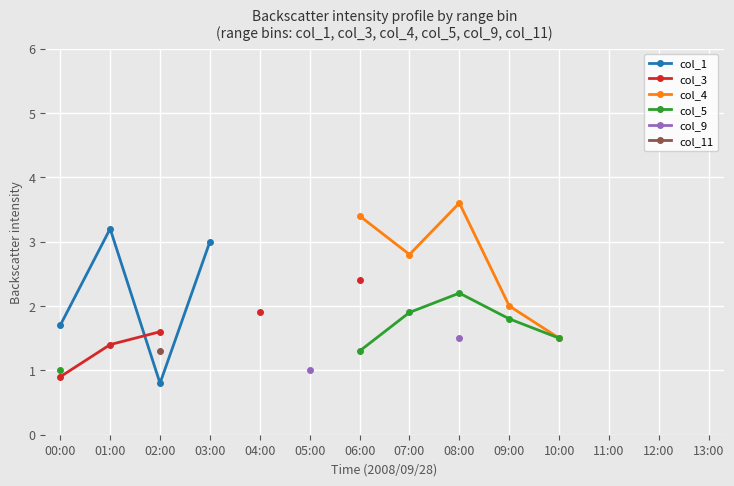

How many series are shown in this chart?

6